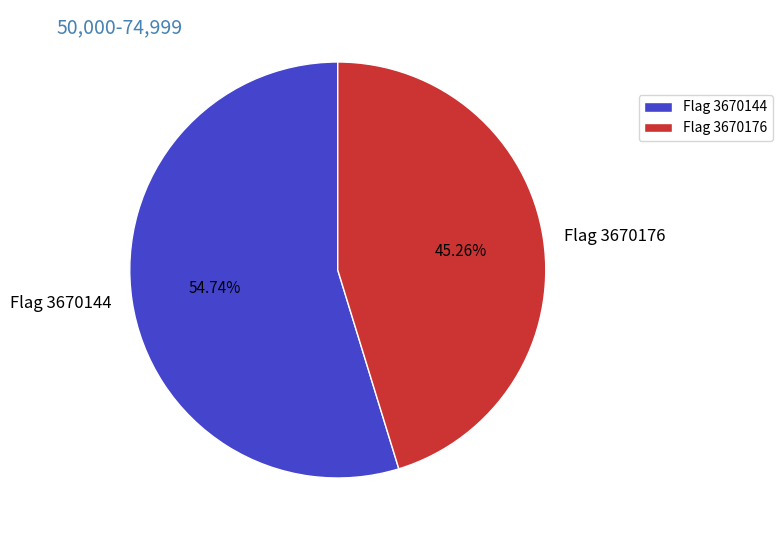

Rank the categories by value from highest to lowest.

Flag 3670144, Flag 3670176